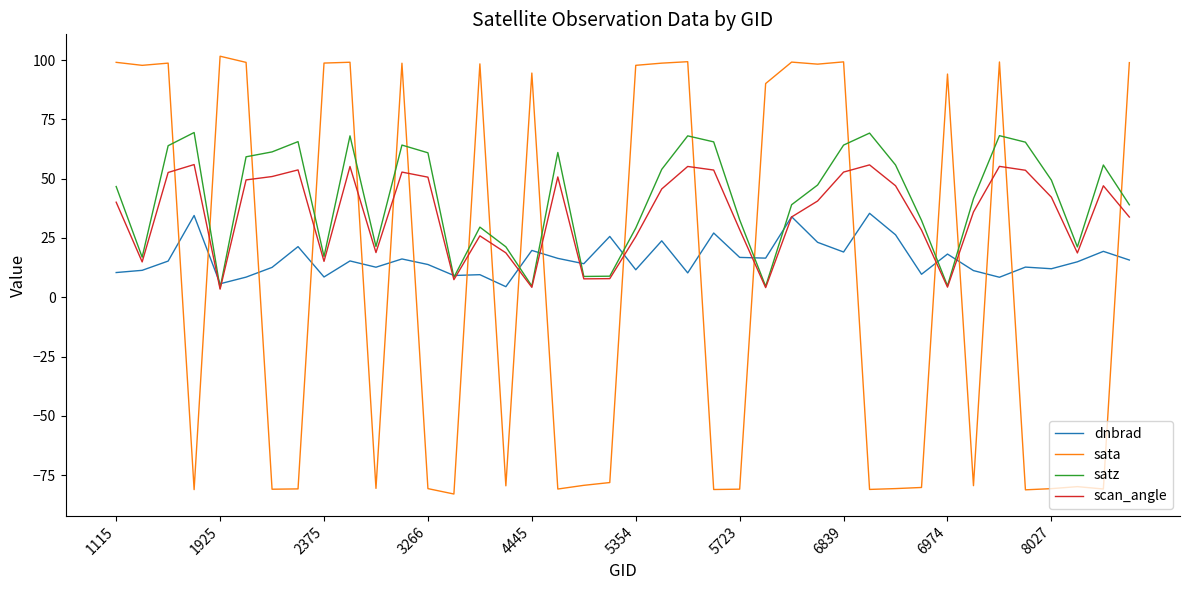

Rank the series by their maximum value, from highest to lowest.

sata, satz, scan_angle, dnbrad